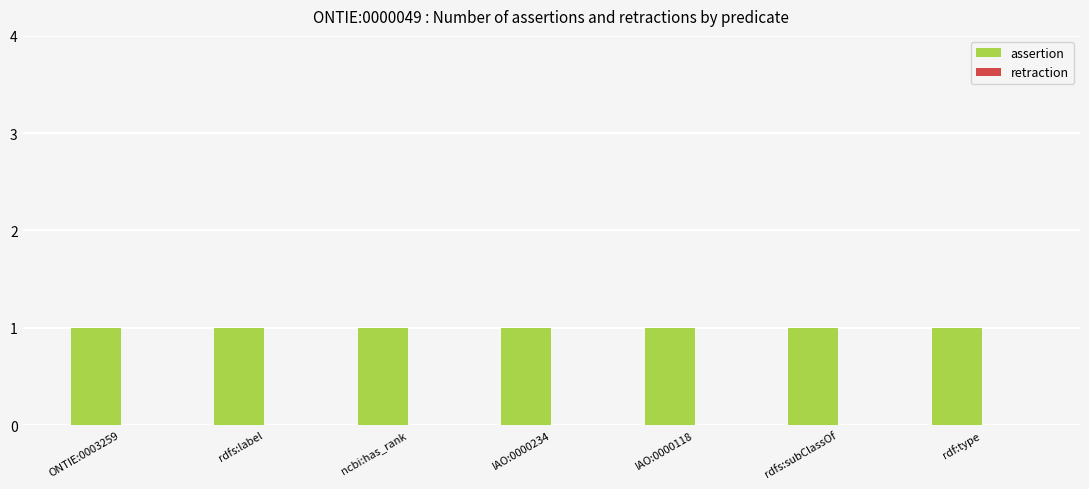

Read the assertion value at ONTIE:0003259.

1